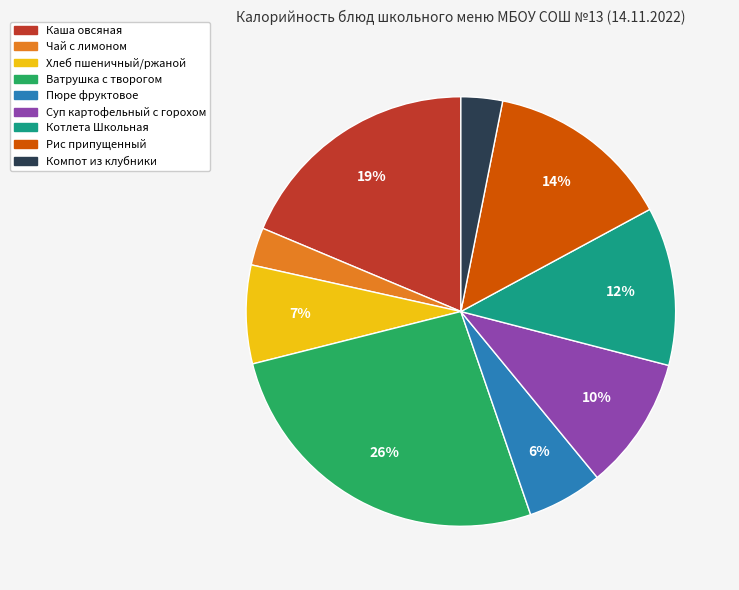

The Ватрушка с творогом slice represents 15% of the pie. True or false?

False